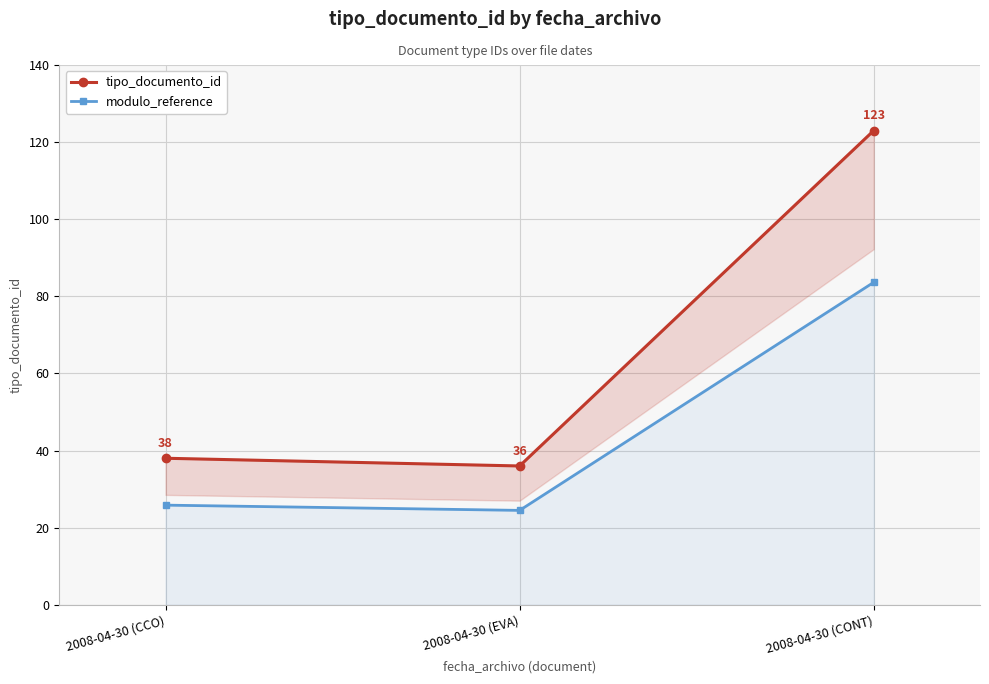

How many lines are shown in the chart?

2